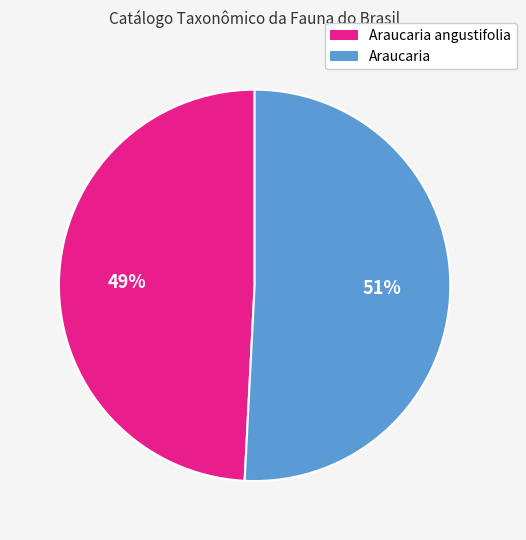

Combined, do Araucaria angustifolia and Araucaria account for over 50%?

Yes